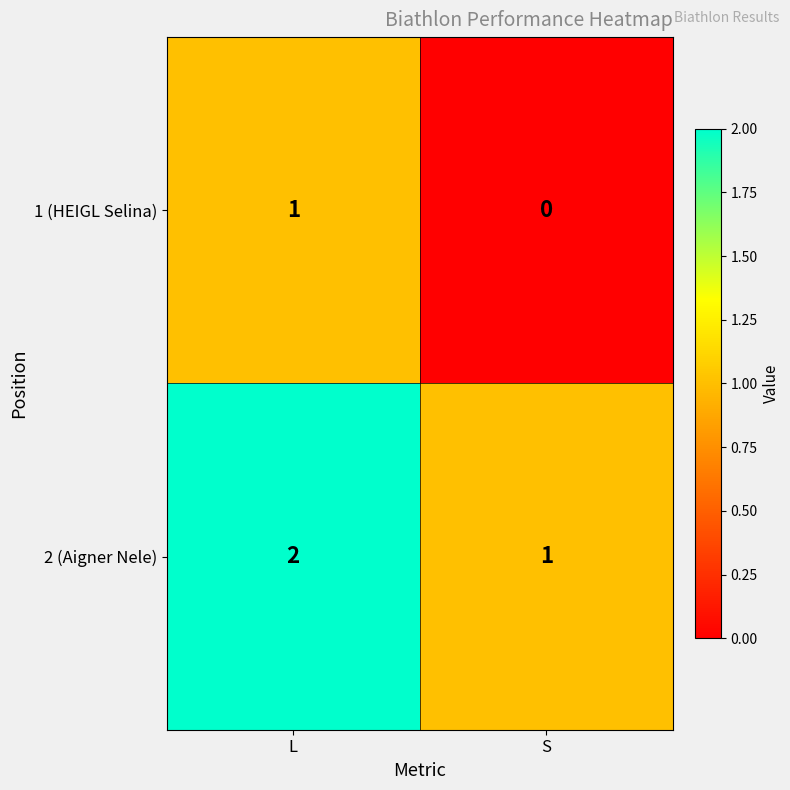

Reading right to left, extract all data points from this chart.

1 (HEIGL Selina): 0	1
2 (Aigner Nele): 1	2